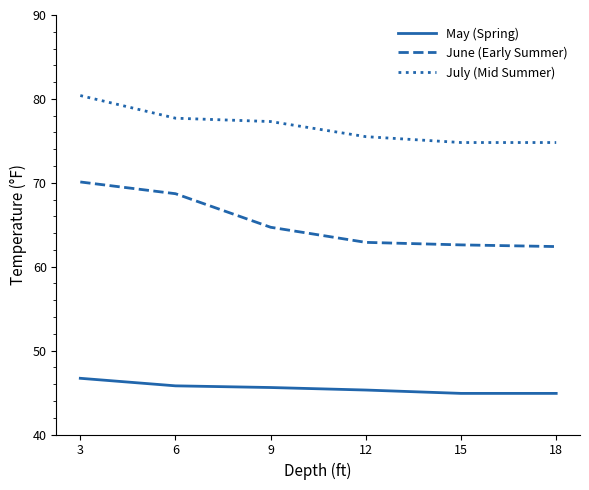

How many lines are shown in the chart?

3